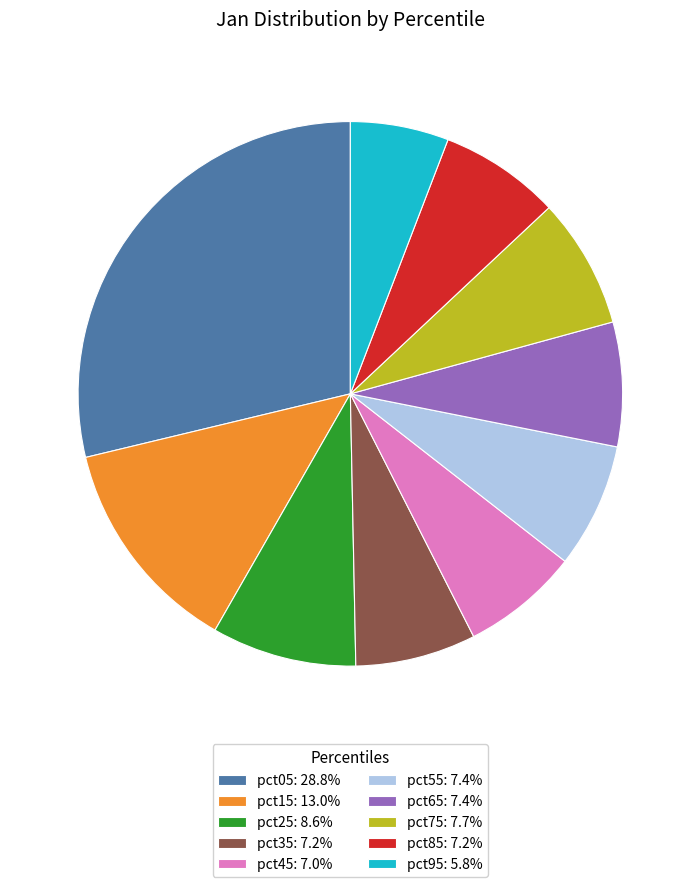

Which slice is the largest?

pct05